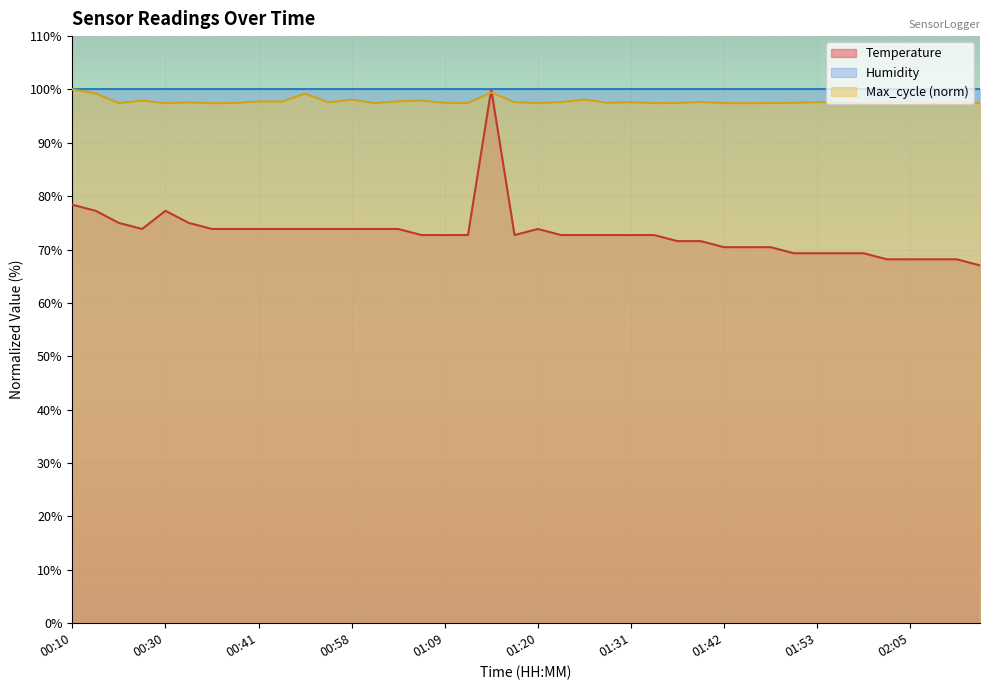

Does the chart display data point markers on the line(s)?

No